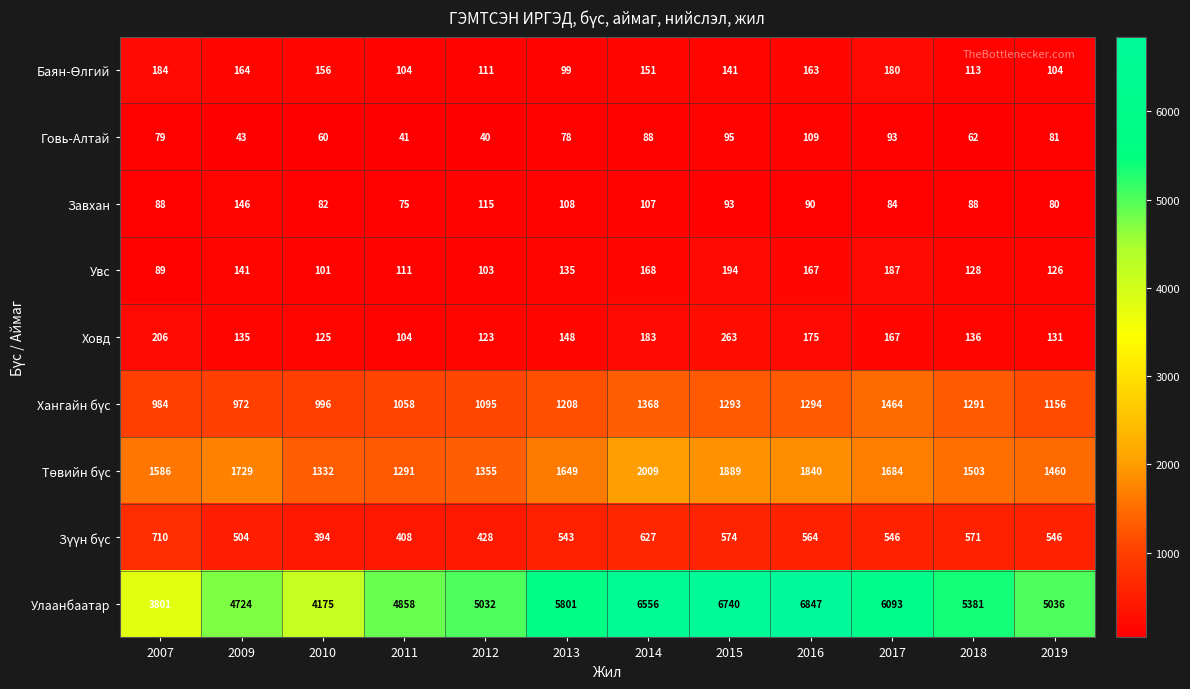

Is it true that Говь-Алтай equals 66 at 2009?

False